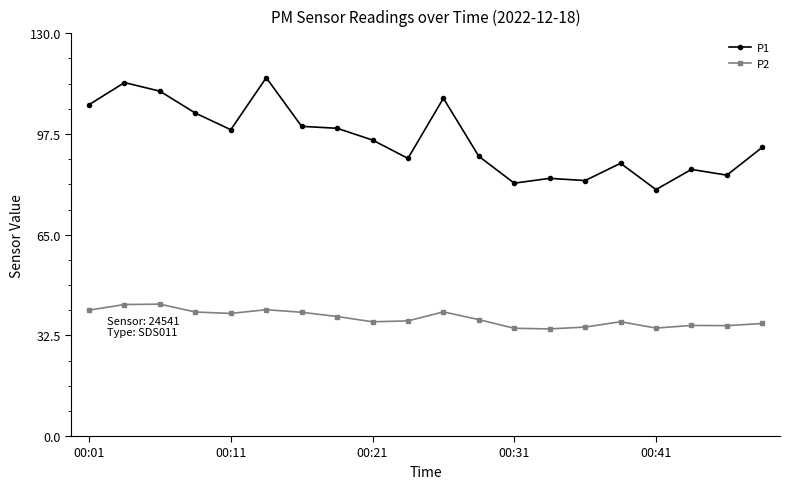

In P2, how many points are lower than both neighbors (excluding endpoints)?

5